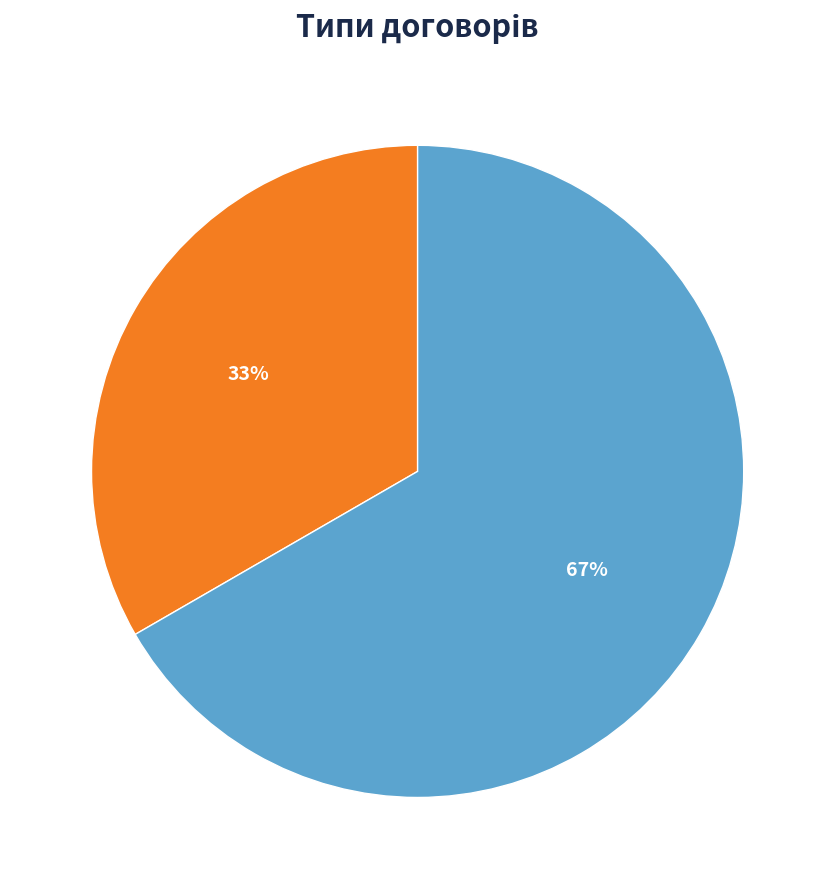

How many slices are in this pie chart?

2